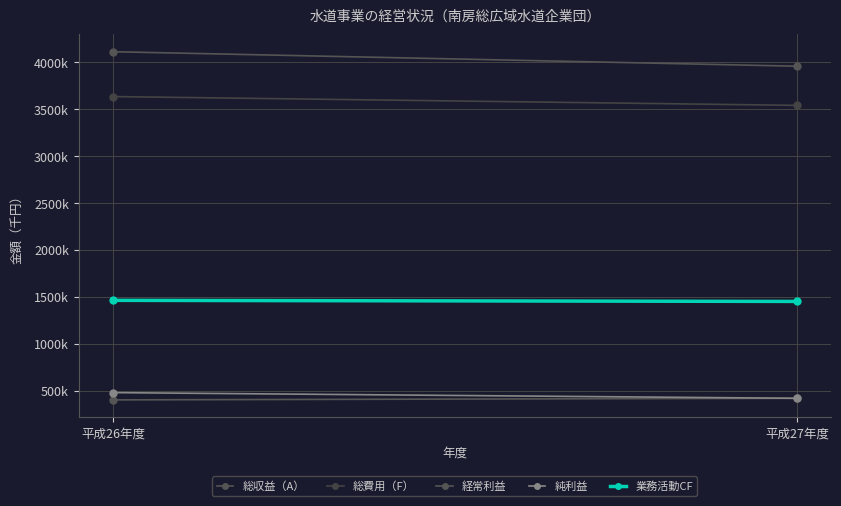

What is the label of the 1st point from the left?

平成26年度